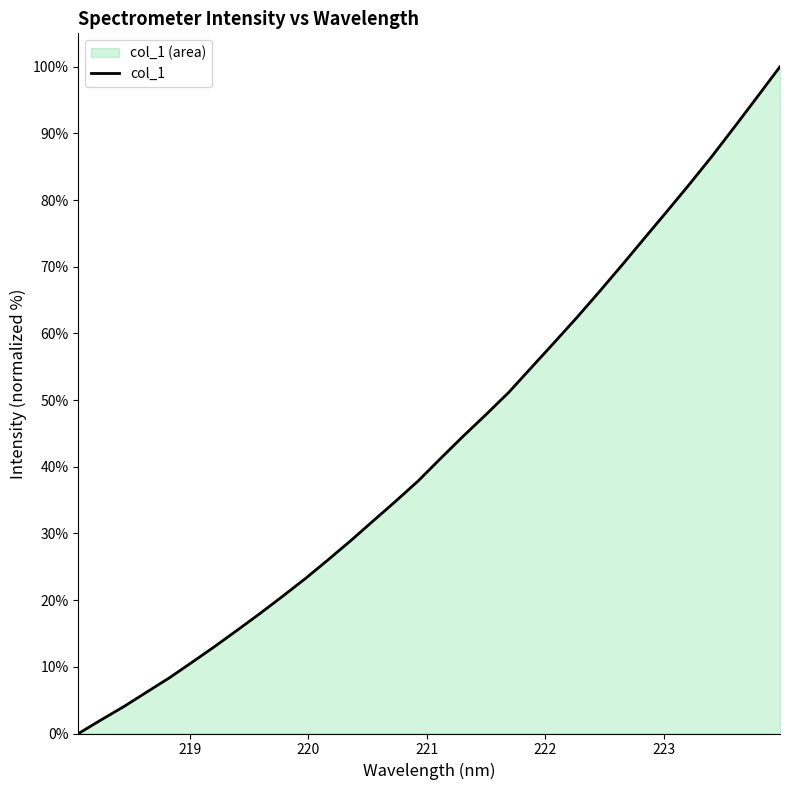

True or false: the data has more than 0 interior local peaks.

False